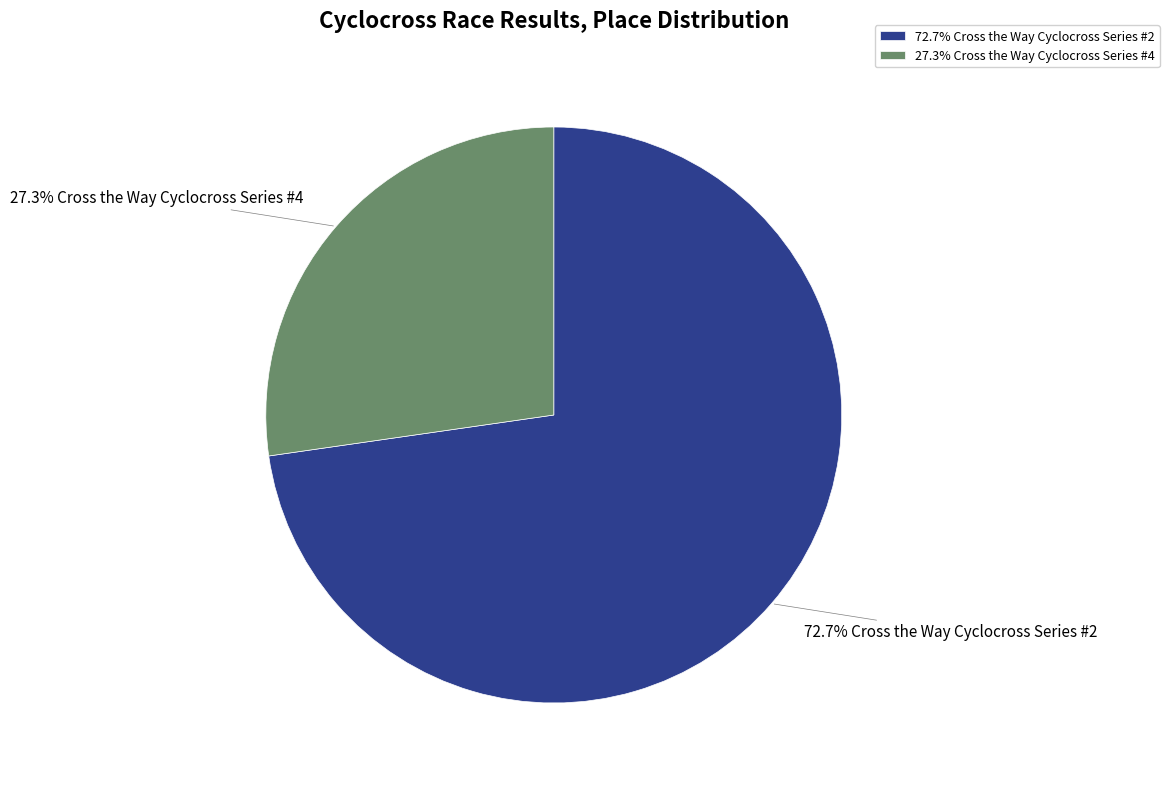

Which slice is the smallest?

27.3% Cross the Way Cyclocross Series #4